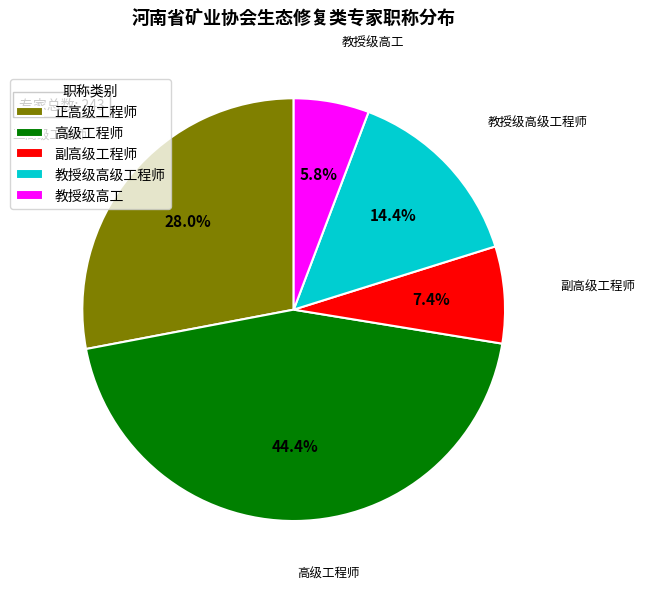

Count the number of slices in the pie.

5